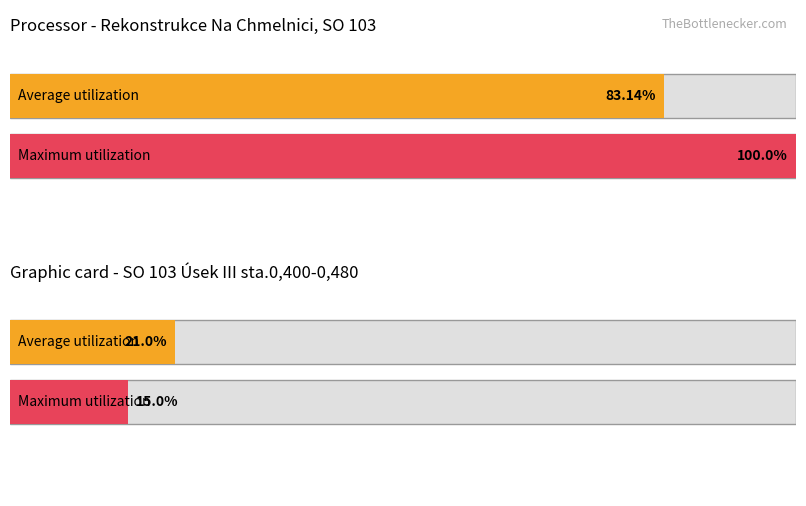

Rank the series by their maximum value, from lowest to highest.

Average utilization, Maximum utilization